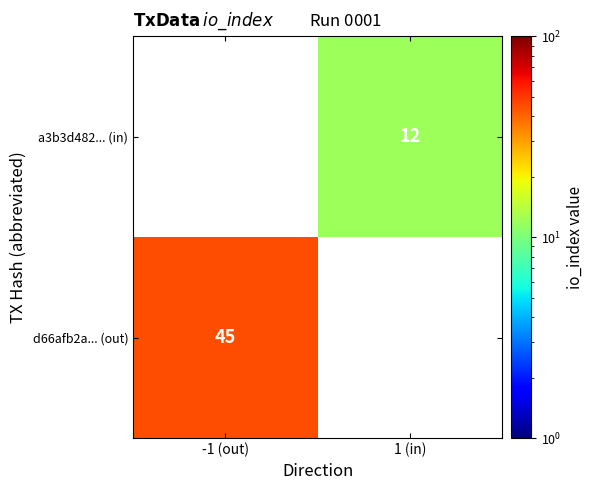

True or false: d66afb2a... (out) has a value of 63.0 at -1 (out).

False